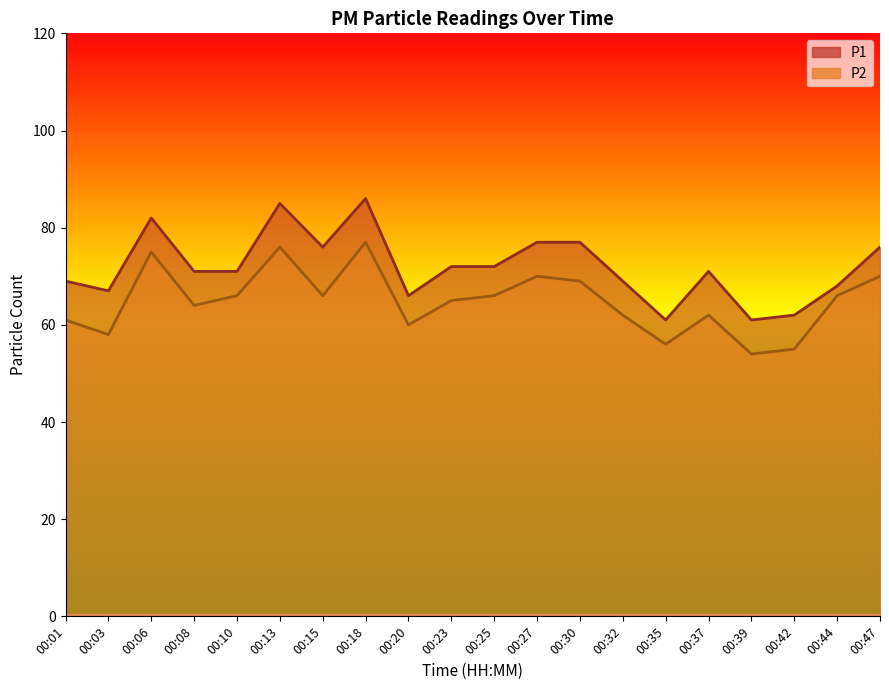

Which series changed the most between 00:10 and 00:15?

P1